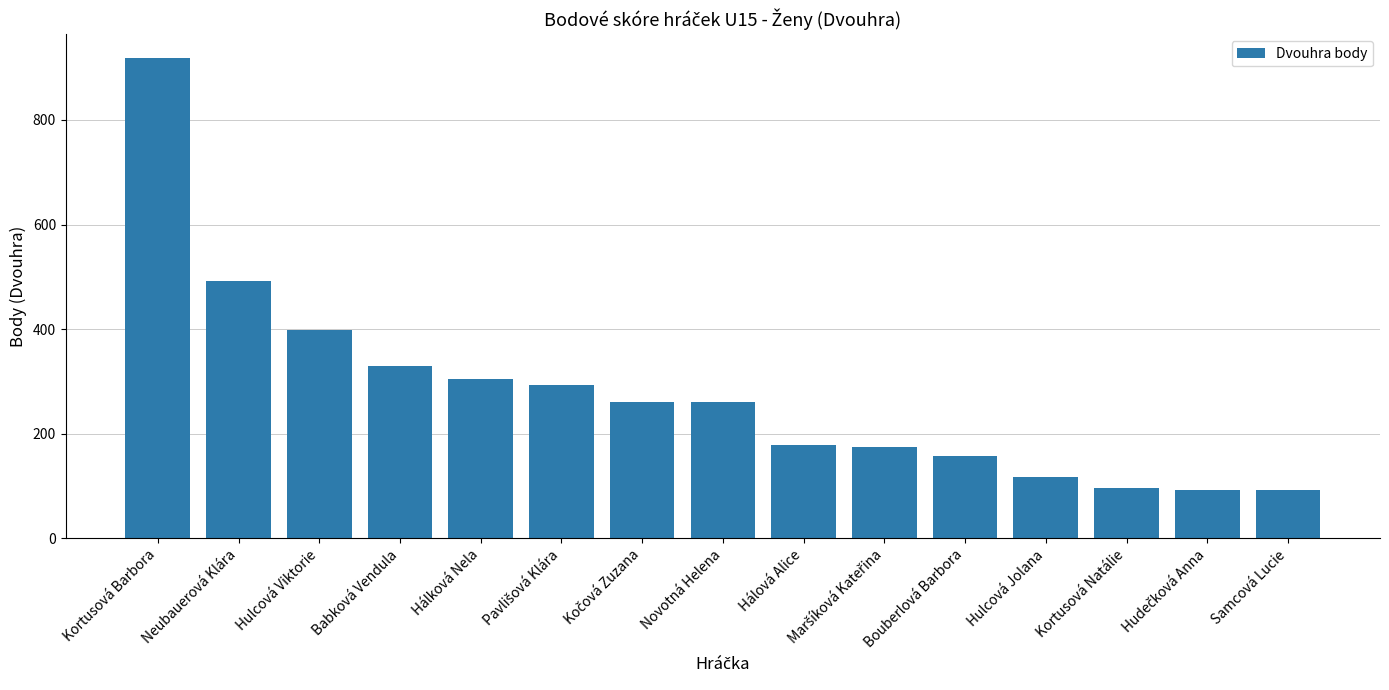

What is the change in value from Hálová Alice to Bouberlová Barbora?

-21